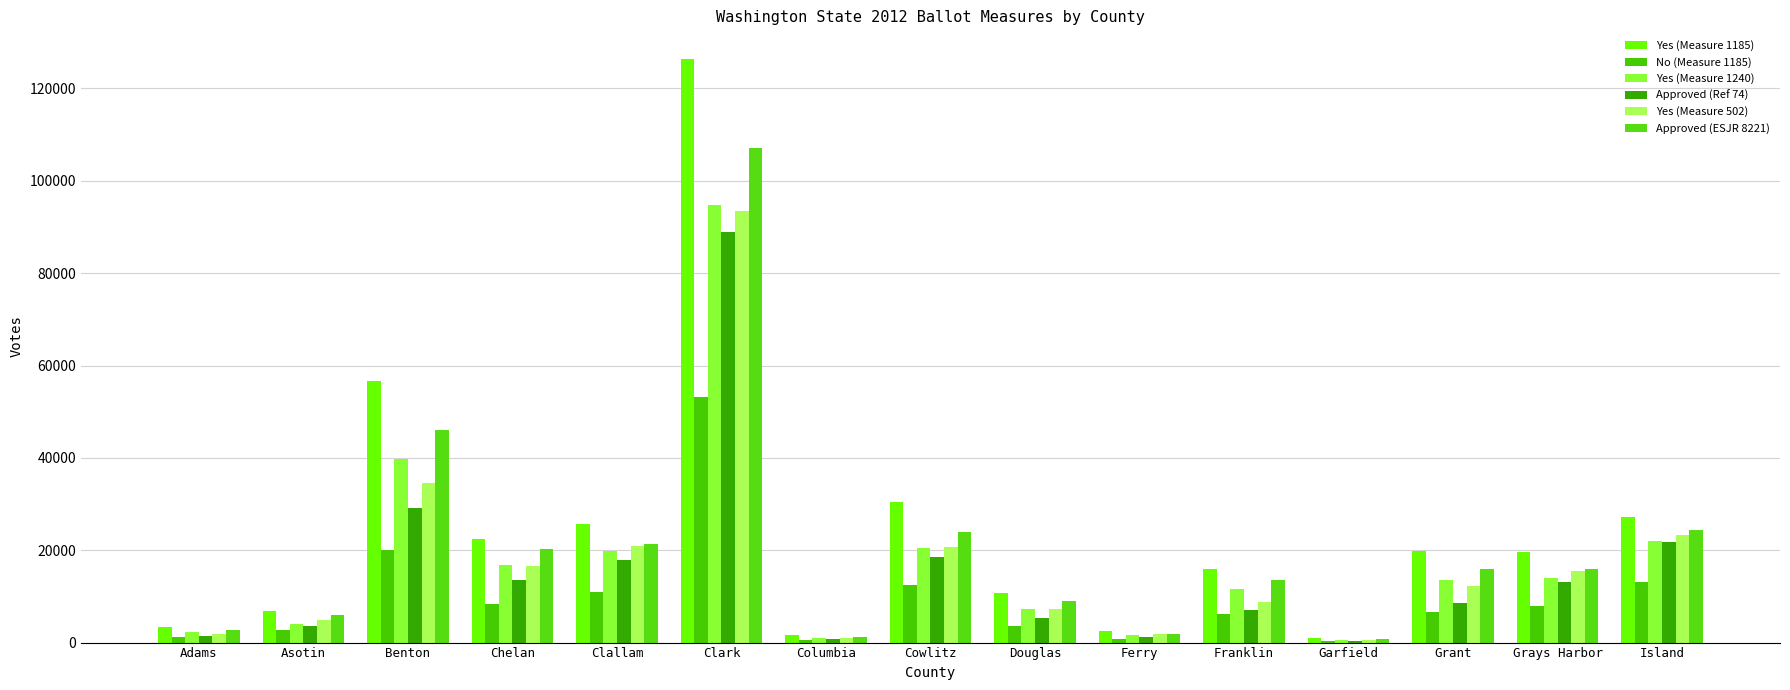

Are the bars horizontal?

No